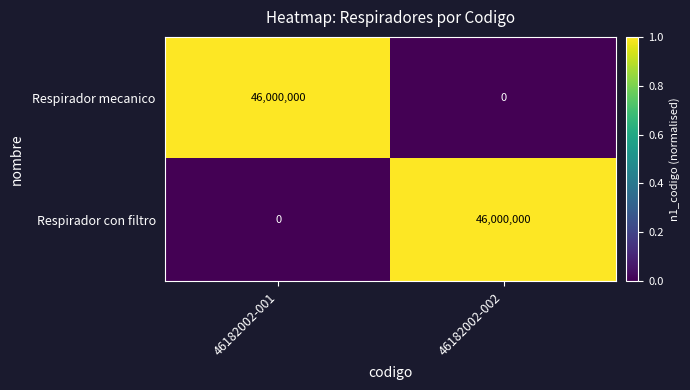

What is the difference between the Respirador mecanico values at 46182002-001 and 46182002-002?

46000000